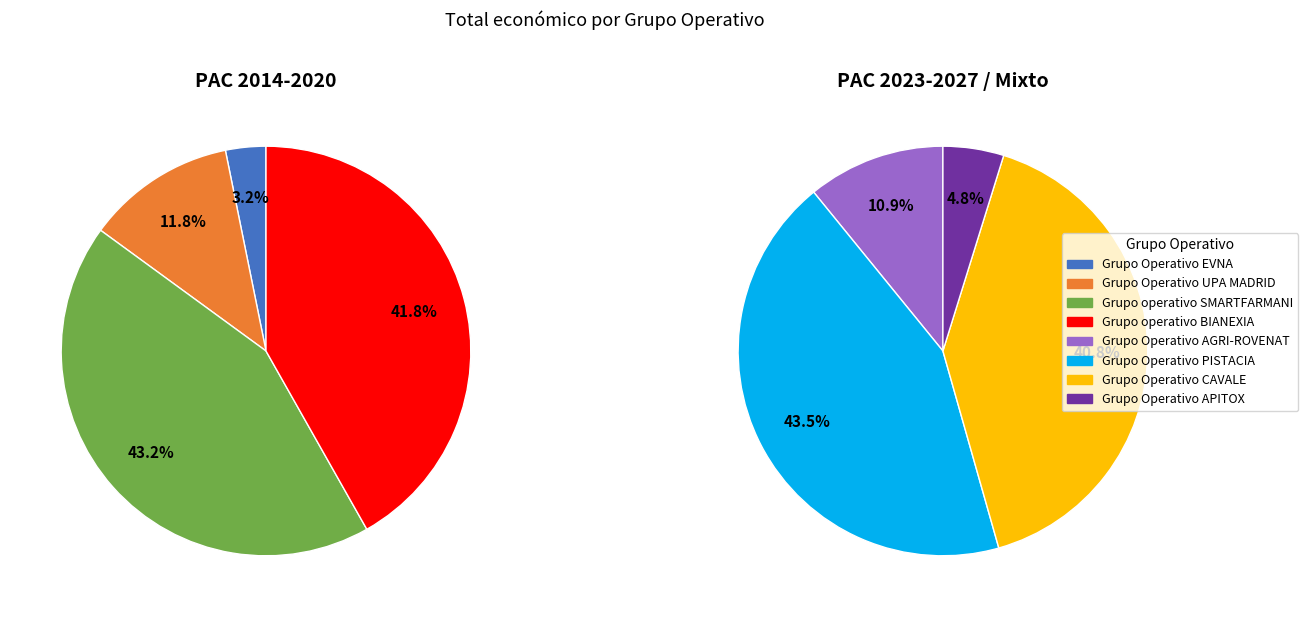

Rank the categories by value from highest to lowest.

PISTACIA, CAVALE, AGRI-ROVENAT, SMARTFARMANI, BIANEXIA, APITOX, UPA MADRID, EVNA